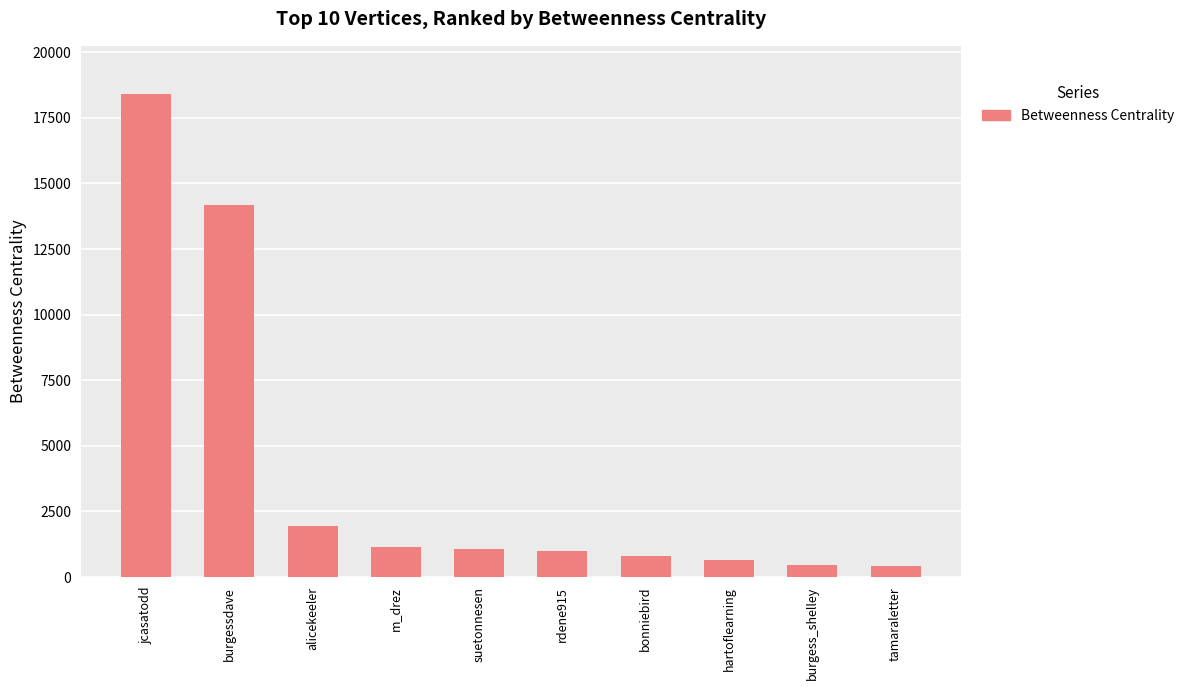

The value at hartoflearning is 658.0. True or false?

True